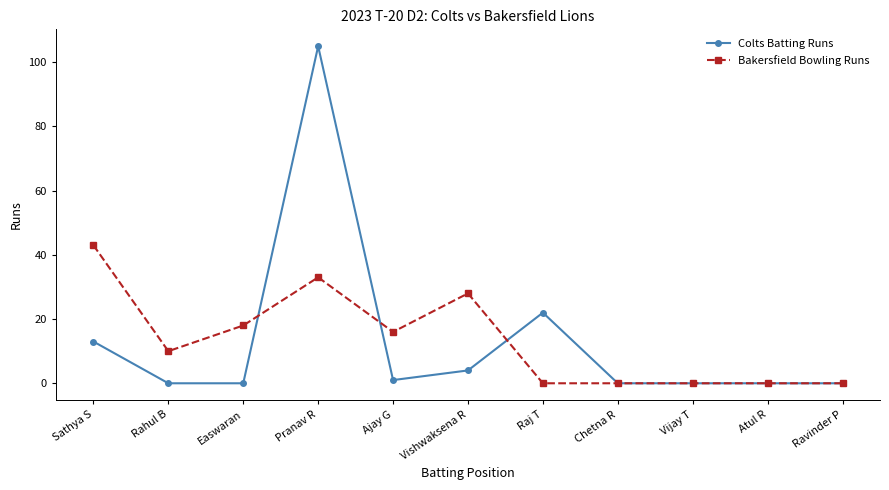

At which category does Bakersfield Bowling Runs reach its first local valley?

Rahul B